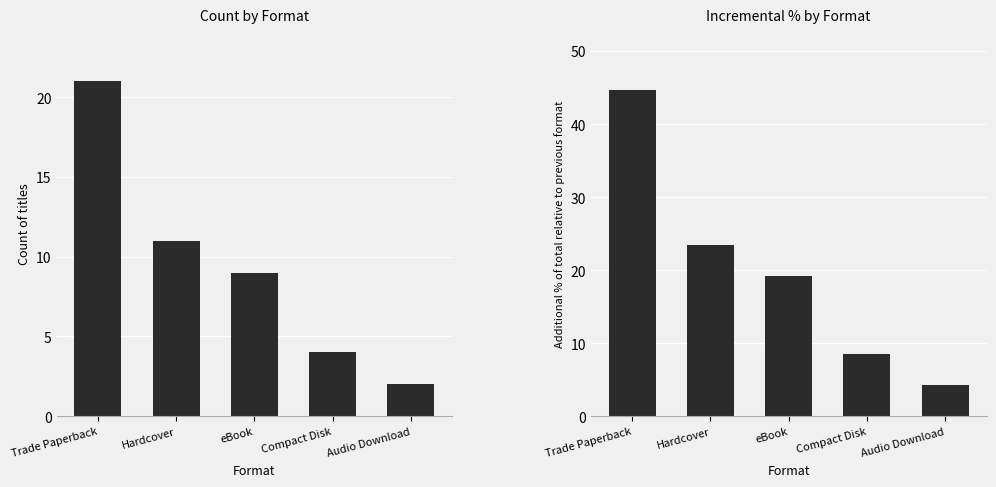

Reading right to left, extract all data points from this chart.

Count of Entries: 2.0	4.0	9.0	11.0	21.0
Incremental % of total: 4.3	8.5	19.1	23.4	44.7